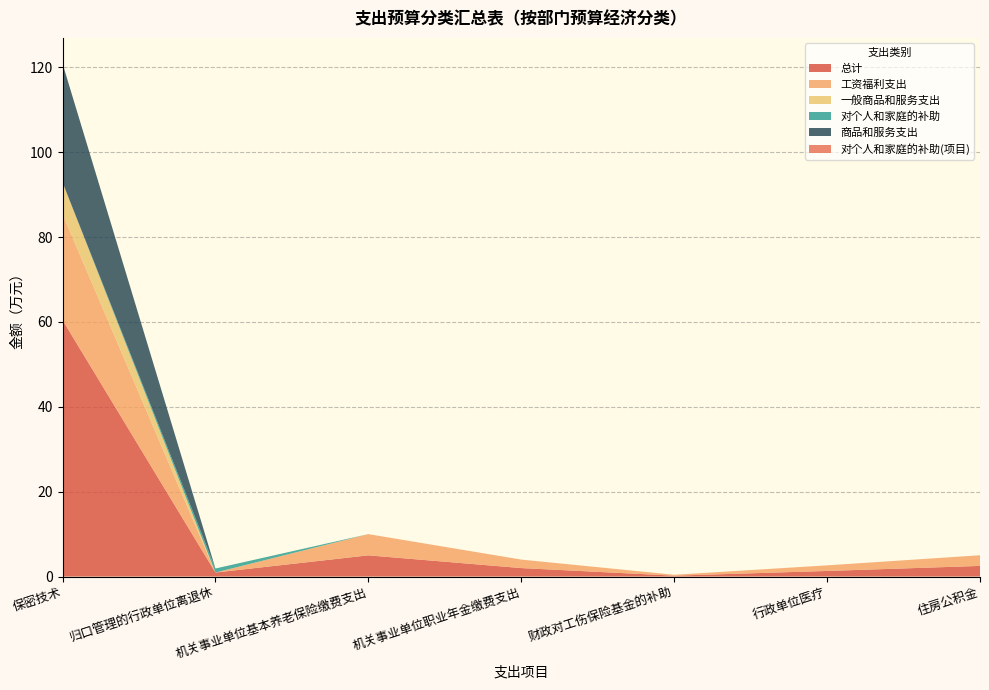

Reading left to right, list all the values displayed in this chart.

总计: 60.5	0.9	5.0	2.0	0.2	1.3	2.5
工资福利支出: 25.0	0.0	5.0	2.0	0.2	1.3	2.5
一般商品和服务支出: 7.5	0.0	0.0	0.0	0.0	0.0	0.0
对个人和家庭的补助: 0.0	0.9	0.0	0.0	0.0	0.0	0.0
商品和服务支出: 28.0	0.0	0.0	0.0	0.0	0.0	0.0
对个人和家庭的补助(项目): 0.0	0.0	0.0	0.0	0.0	0.0	0.0